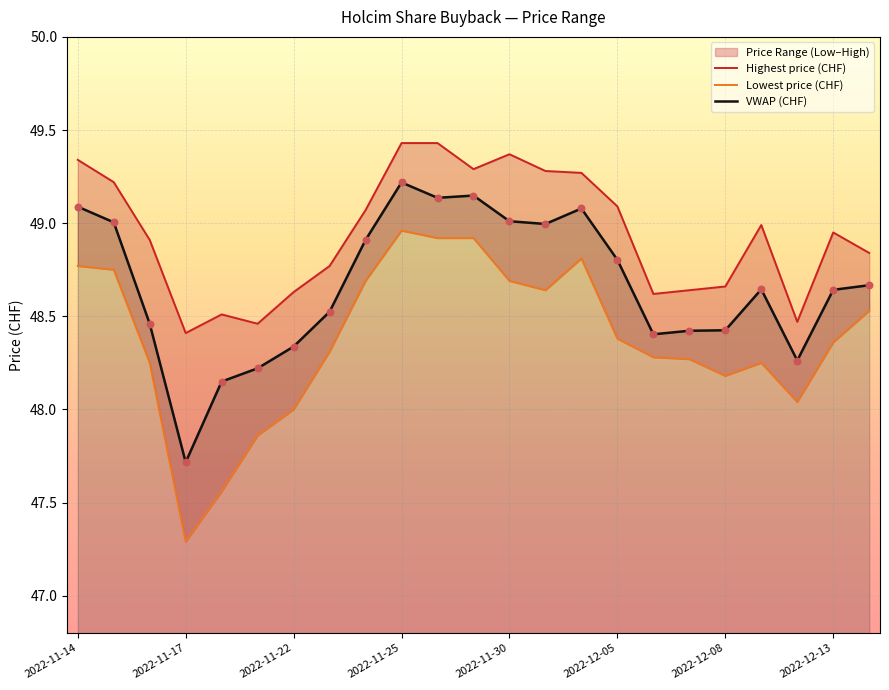

What is the lowest value of the VWAP (CHF) series?

47.7